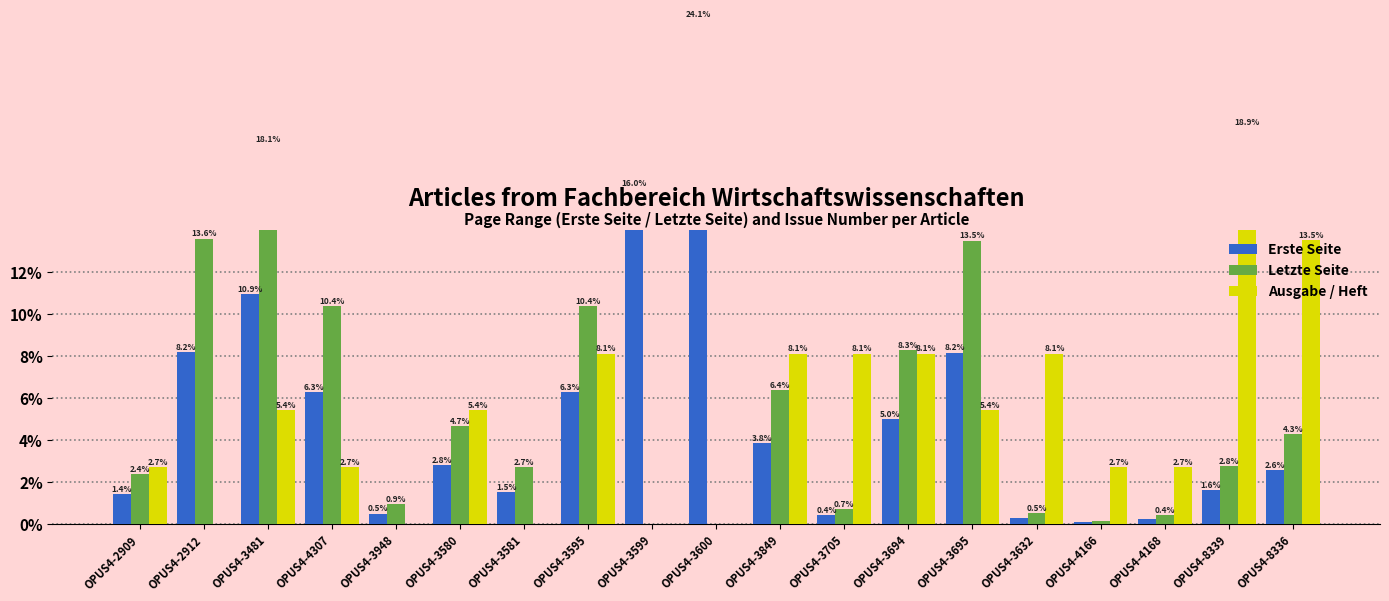

Is it true that Ausgabe / Heft equals 6.9 at OPUS4-3948?

False